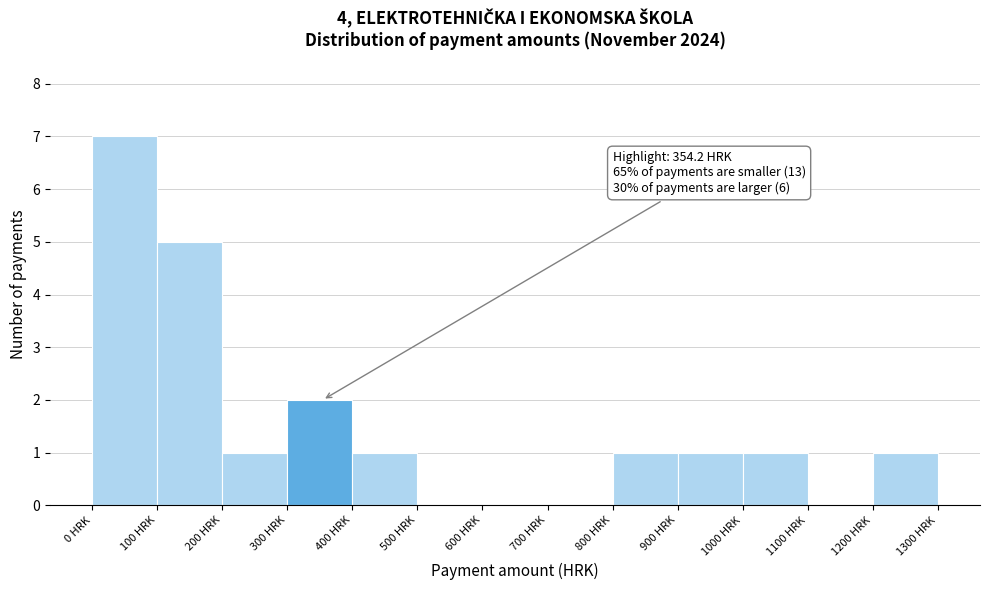

Over which range of the x-axis is the bar tallest?

0 to 100